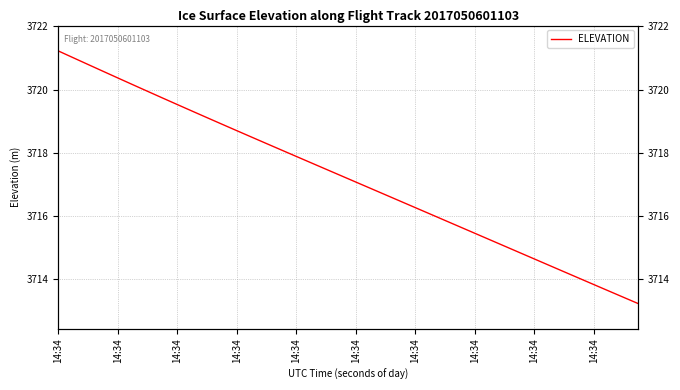

Reading right to left, extract all data points from this chart.

3713.2	3713.4	3713.6	3713.8	3714.0	3714.2	3714.4	3714.6	3714.9	3715.1	3715.3	3715.5	3715.7	3715.9	3716.1	3716.3	3716.5	3716.7	3716.9	3717.1	3717.3	3717.5	3717.7	3717.9	3718.1	3718.3	3718.5	3718.7	3718.9	3719.1	3719.3	3719.5	3719.7	3719.9	3720.2	3720.4	3720.6	3720.8	3721.0	3721.2